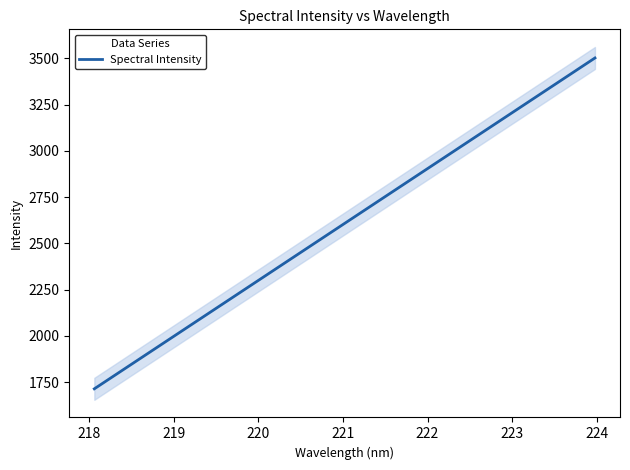

True or false: the data has more than 1 interior local peaks.

False